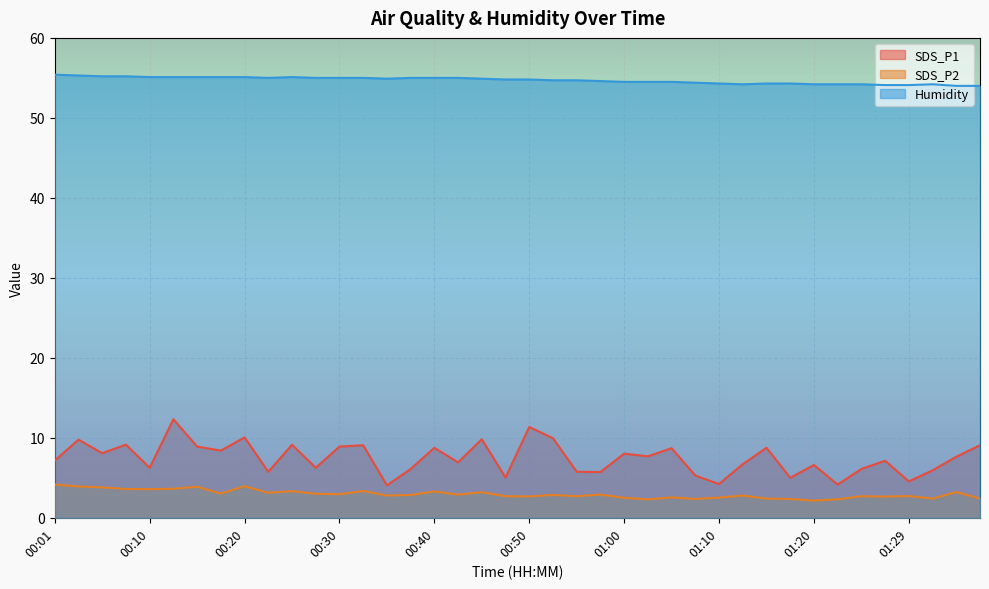

What is the value of the SDS_P2 point at the 37th from the left?

2.7